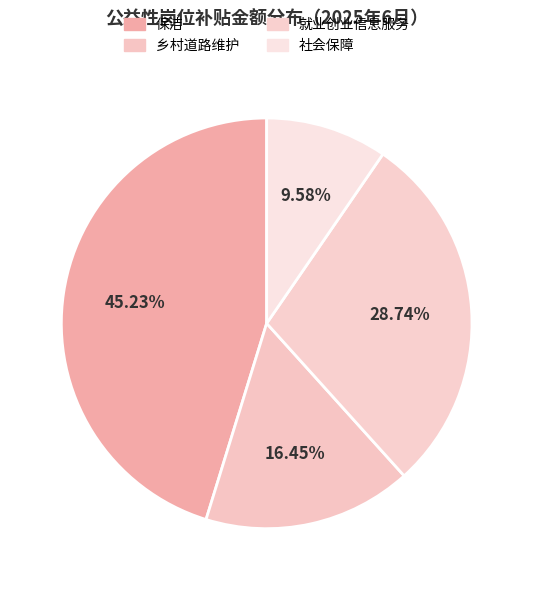

How many slices are in this pie chart?

4